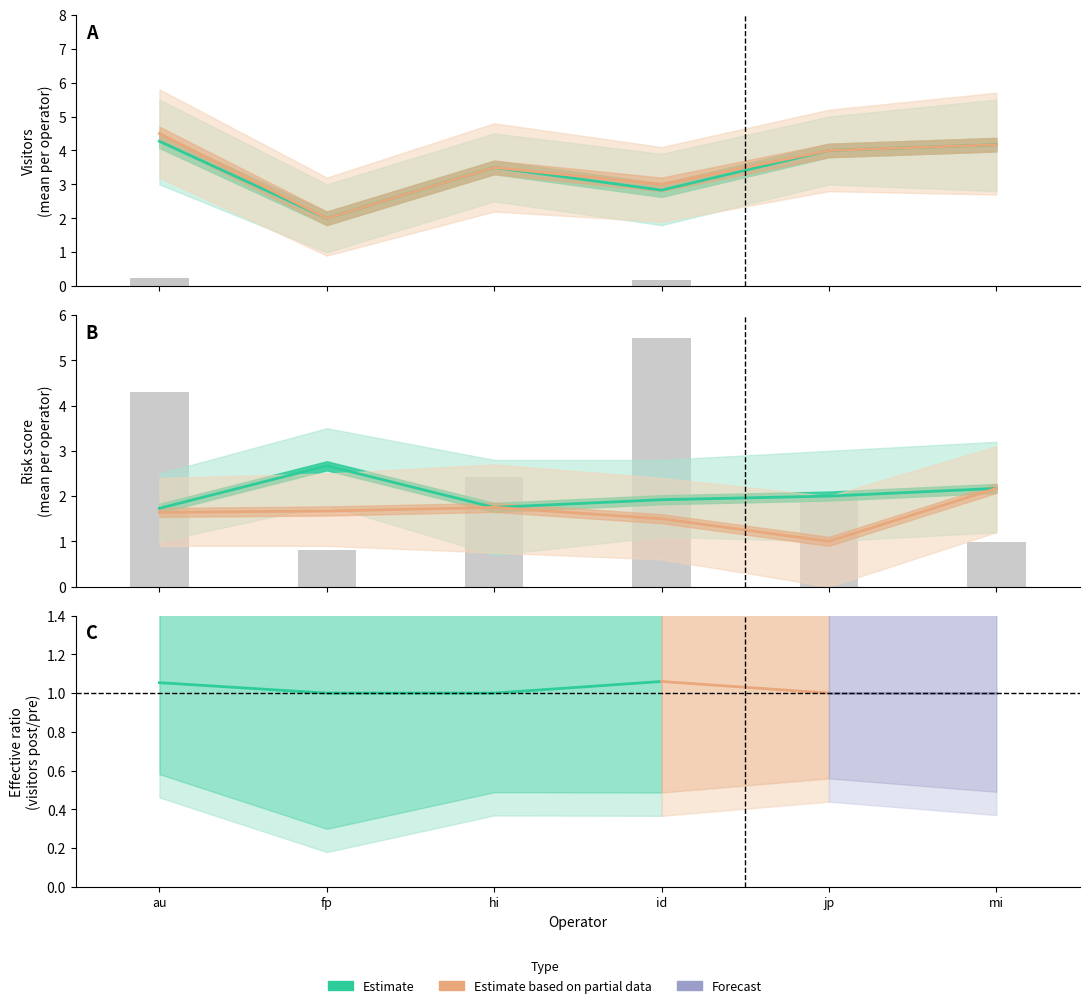

The value of dist_market at fp is 1.2. True or false?

False